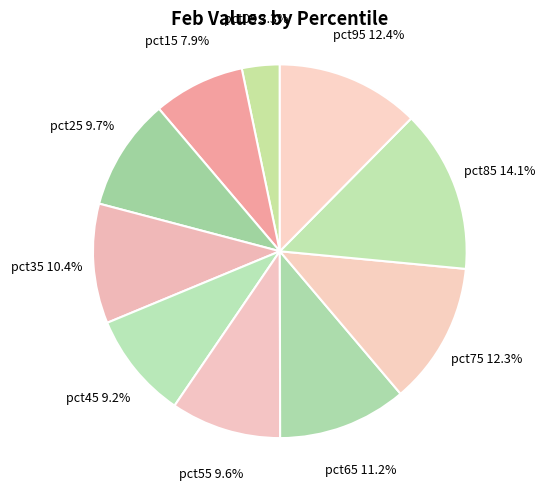

True or false: pct45 accounts for 9% of the total.

True